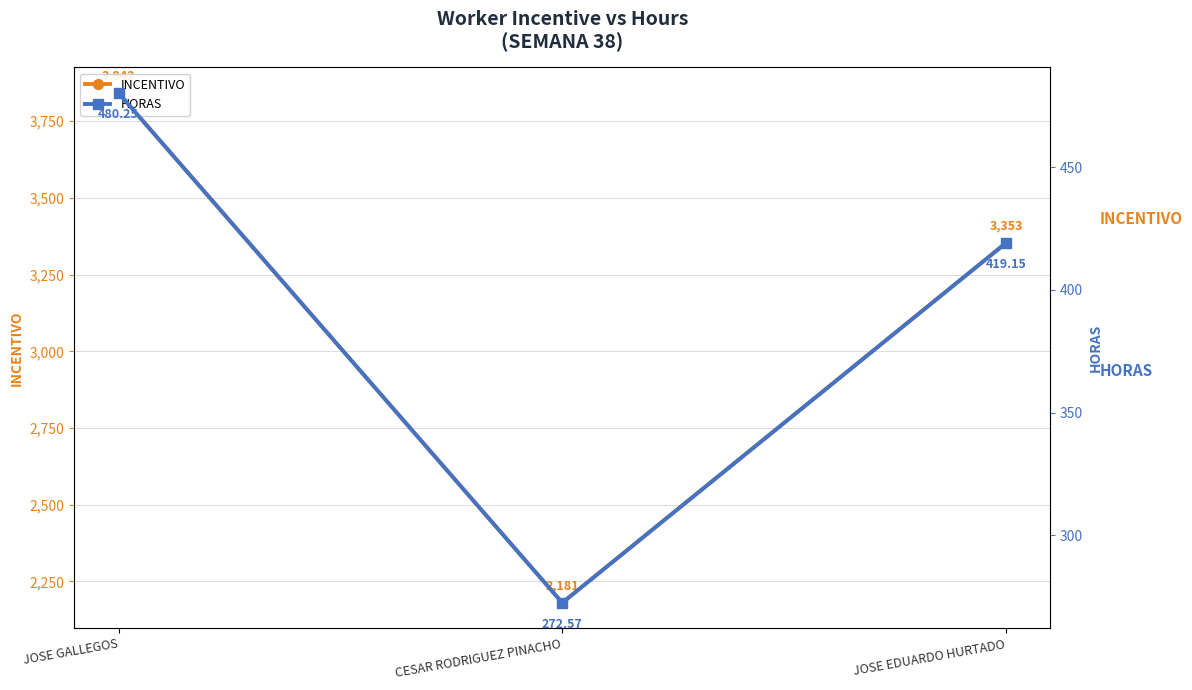

Reading left to right, what are all the values shown in this chart?

INCENTIVO: JOSE GALLEGOS=3842.0	CESAR RODRIGUEZ PINACHO=2180.6	JOSE EDUARDO HURTADO=3353.2
HORAS: JOSE GALLEGOS=480.2	CESAR RODRIGUEZ PINACHO=272.6	JOSE EDUARDO HURTADO=419.1